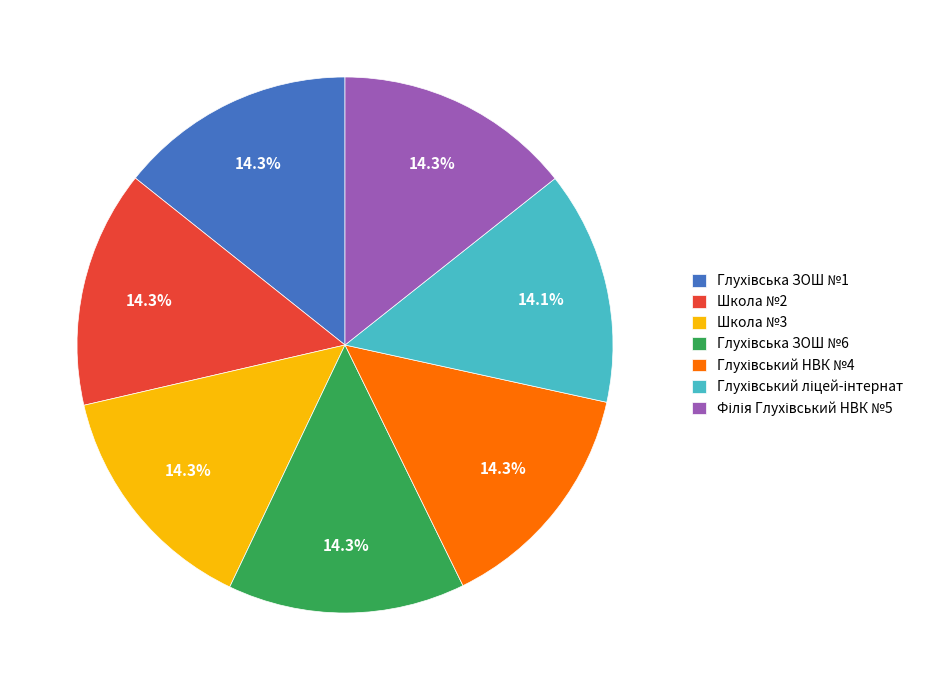

What portion of the pie excludes Школа №2?

85.7%